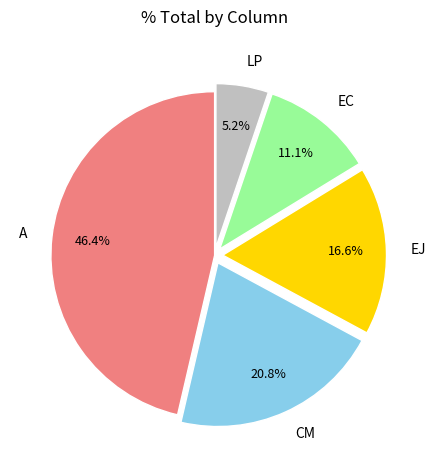

Which slice is the largest?

A